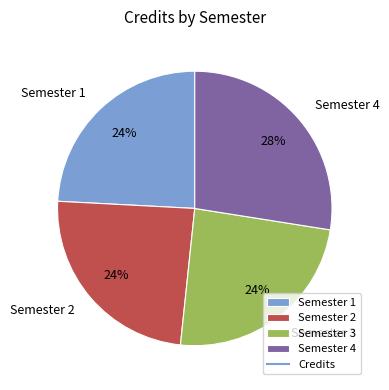

Is there any slice that represents more than half of the pie?

No